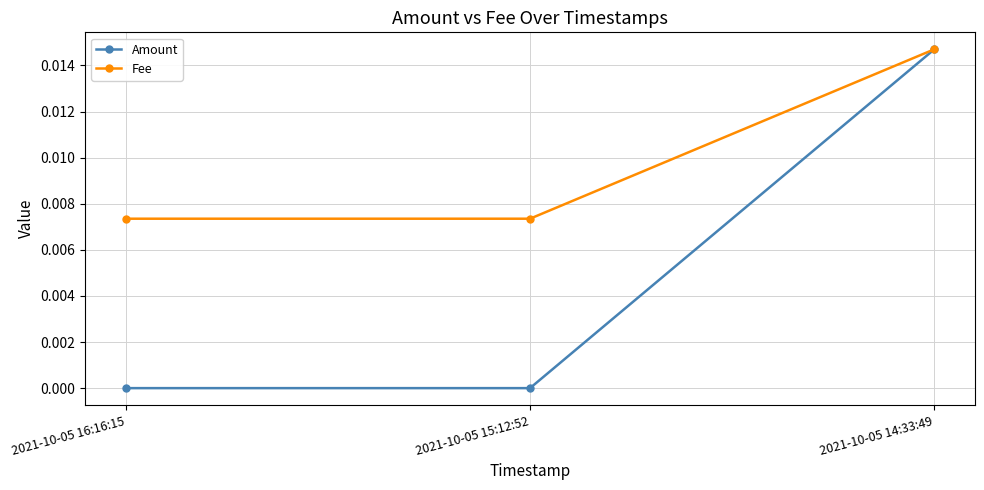

At which label does Amount reach its peak?

2021-10-05 14:33:49